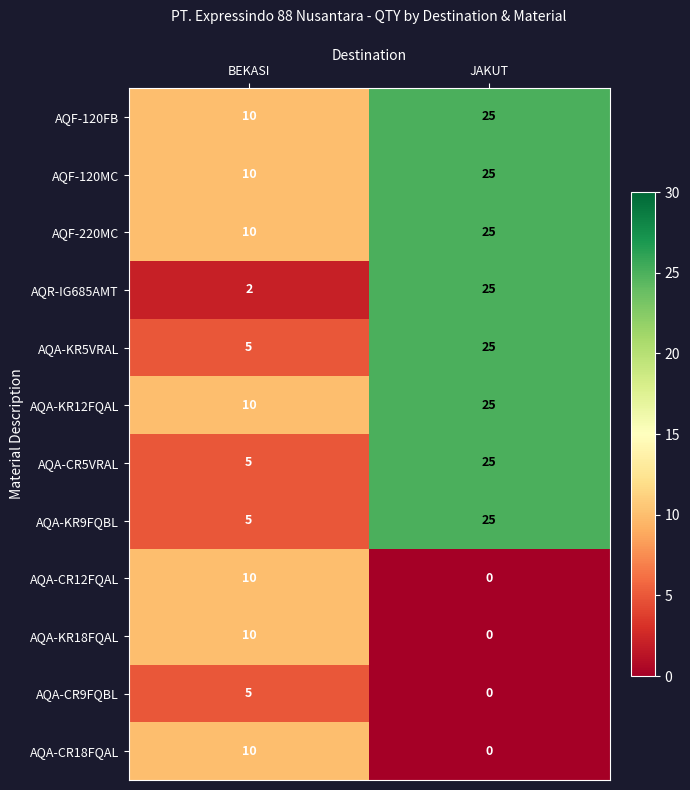

What is the difference between the highest and lowest values at JAKUT?

25